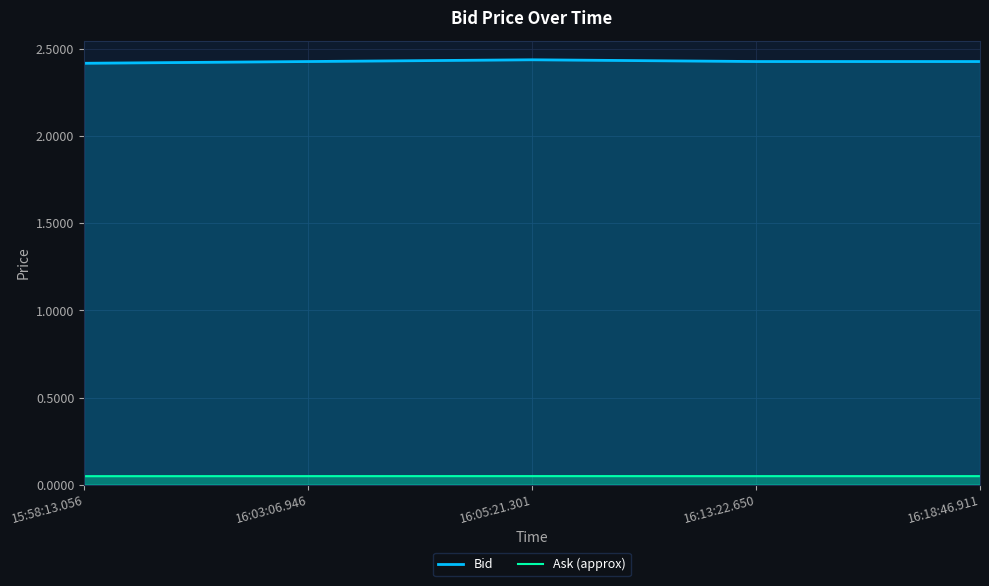

What is the spread (max minus min) of values at 16:18:46.911?

2.4